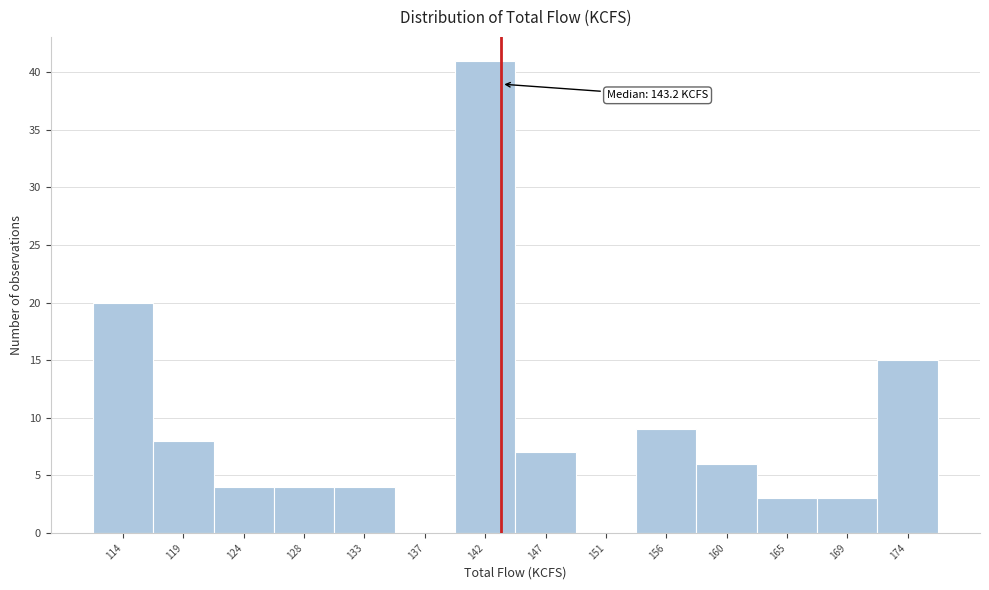

Over which range of the x-axis is the bar tallest?

139.5 to 144.5